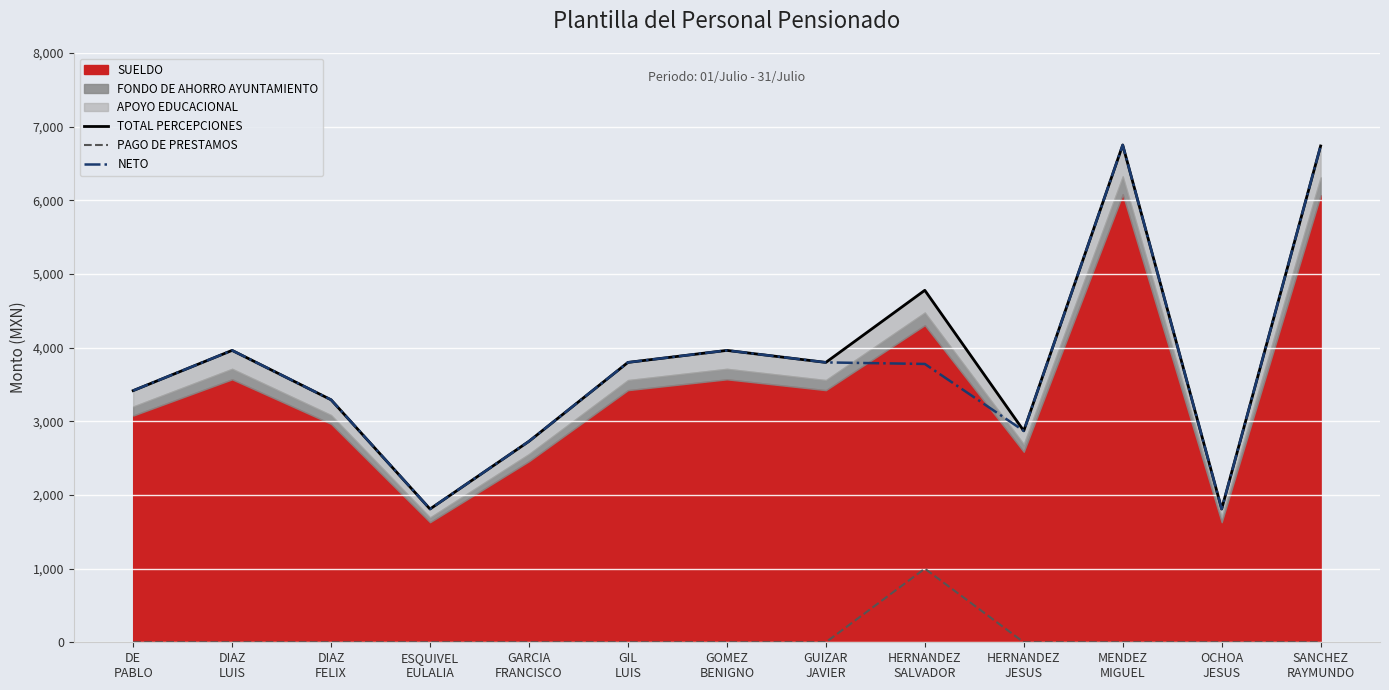

At which label does PAGO DE PRESTAMOS reach its peak?

HERNANDEZ
SALVADOR